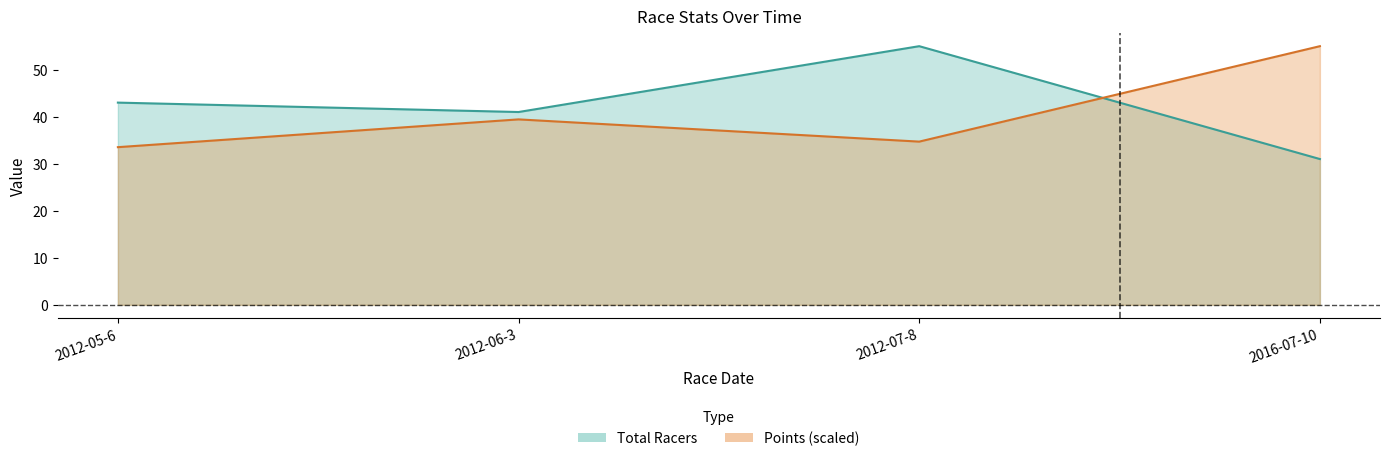

What is the difference between the highest and lowest values at 2012-06-3?

1.6